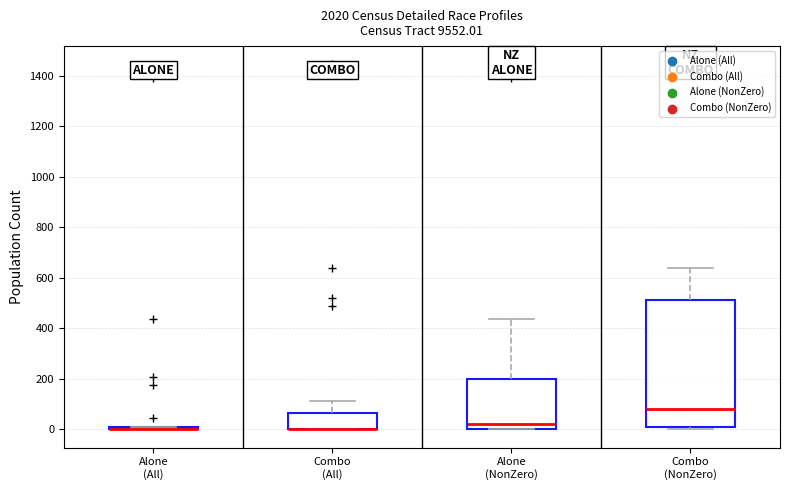

Comparing the boxes themselves (not the whiskers), which one is the tallest?

Combo (NonZero)